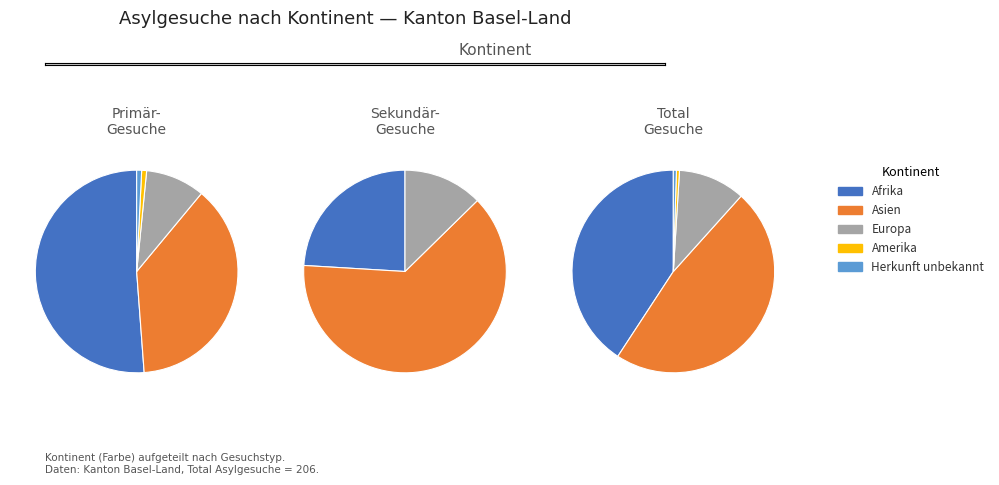

To the nearest percent, what is the combined percentage of Asien and Herkunft unbekannt?

48%